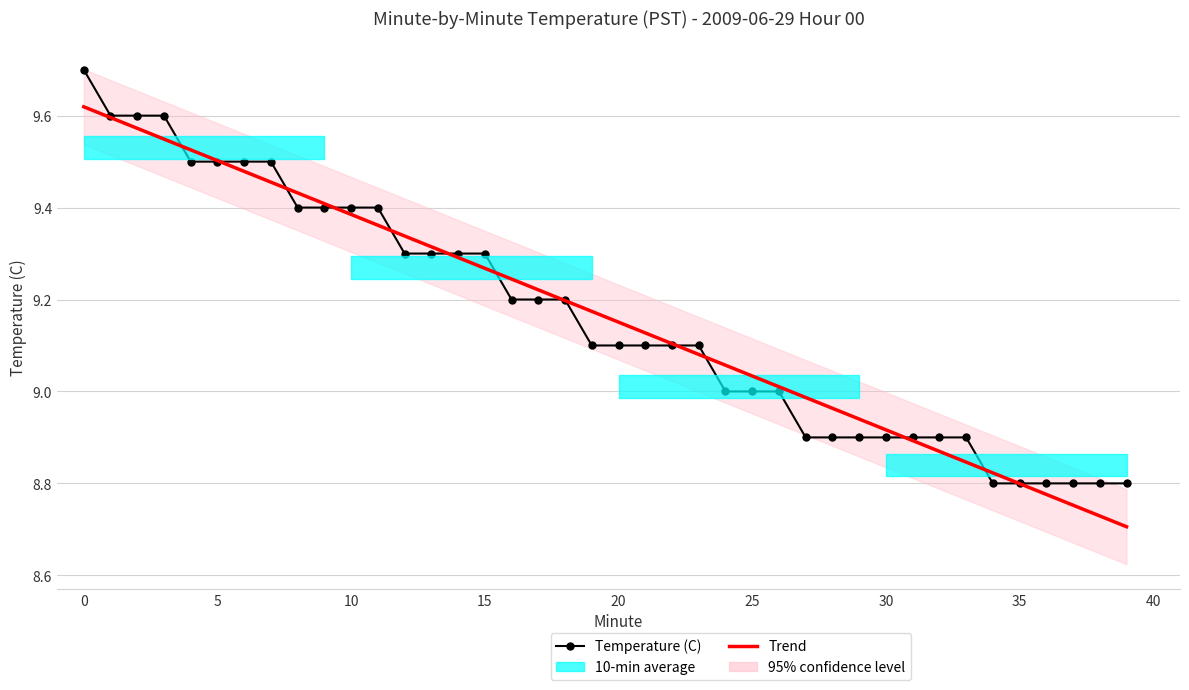

How many lines are shown in the chart?

2